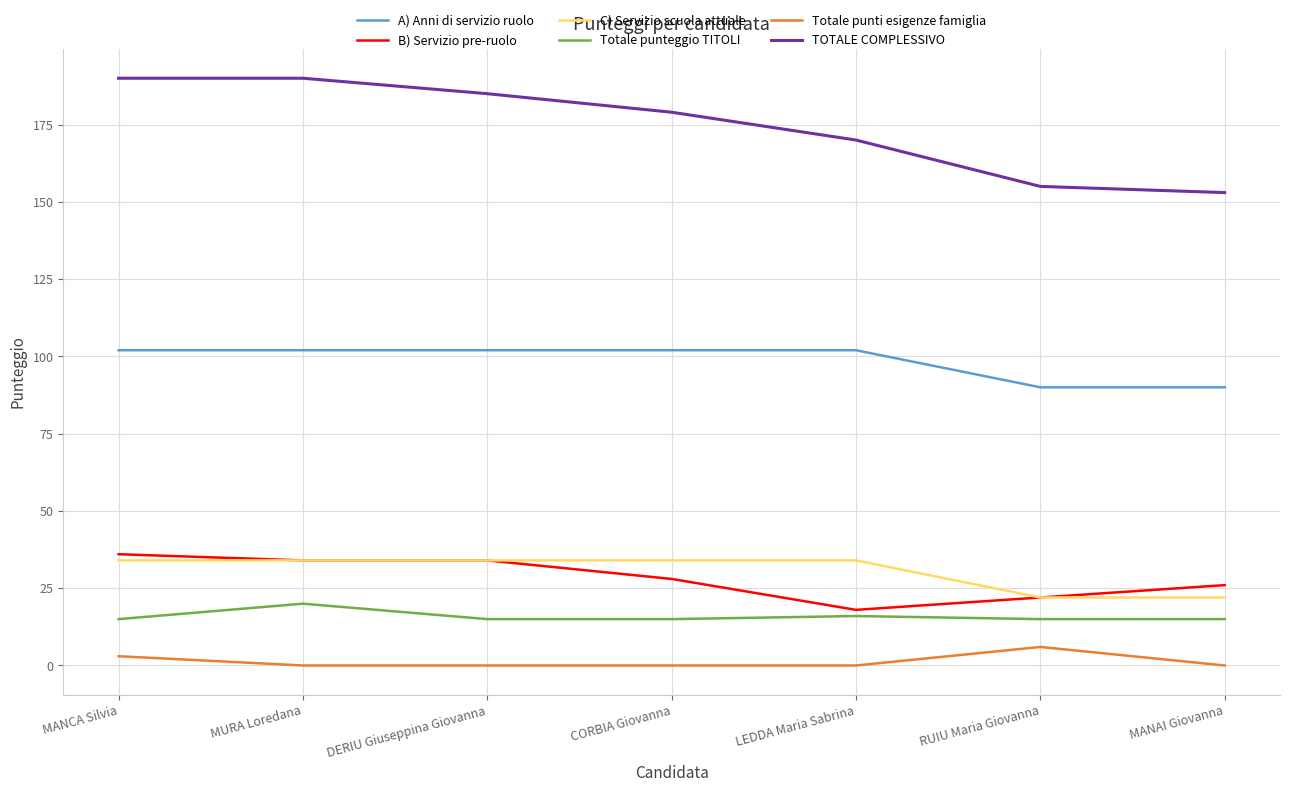

Is the value of TOTALE COMPLESSIVO at DERIU Giuseppina Giovanna greater than the value of Totale punti esigenze famiglia at MANAI Giovanna?

Yes